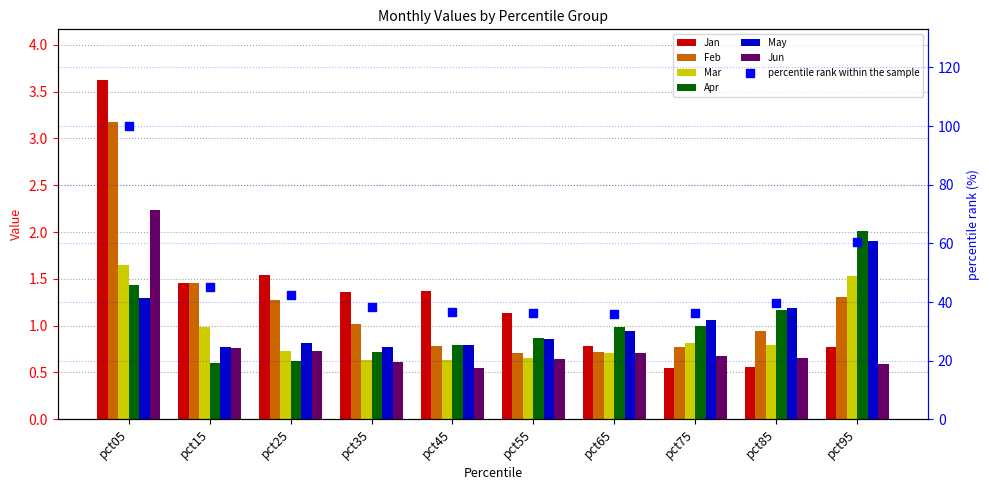

At which category is the sum across all series the highest?

pct05